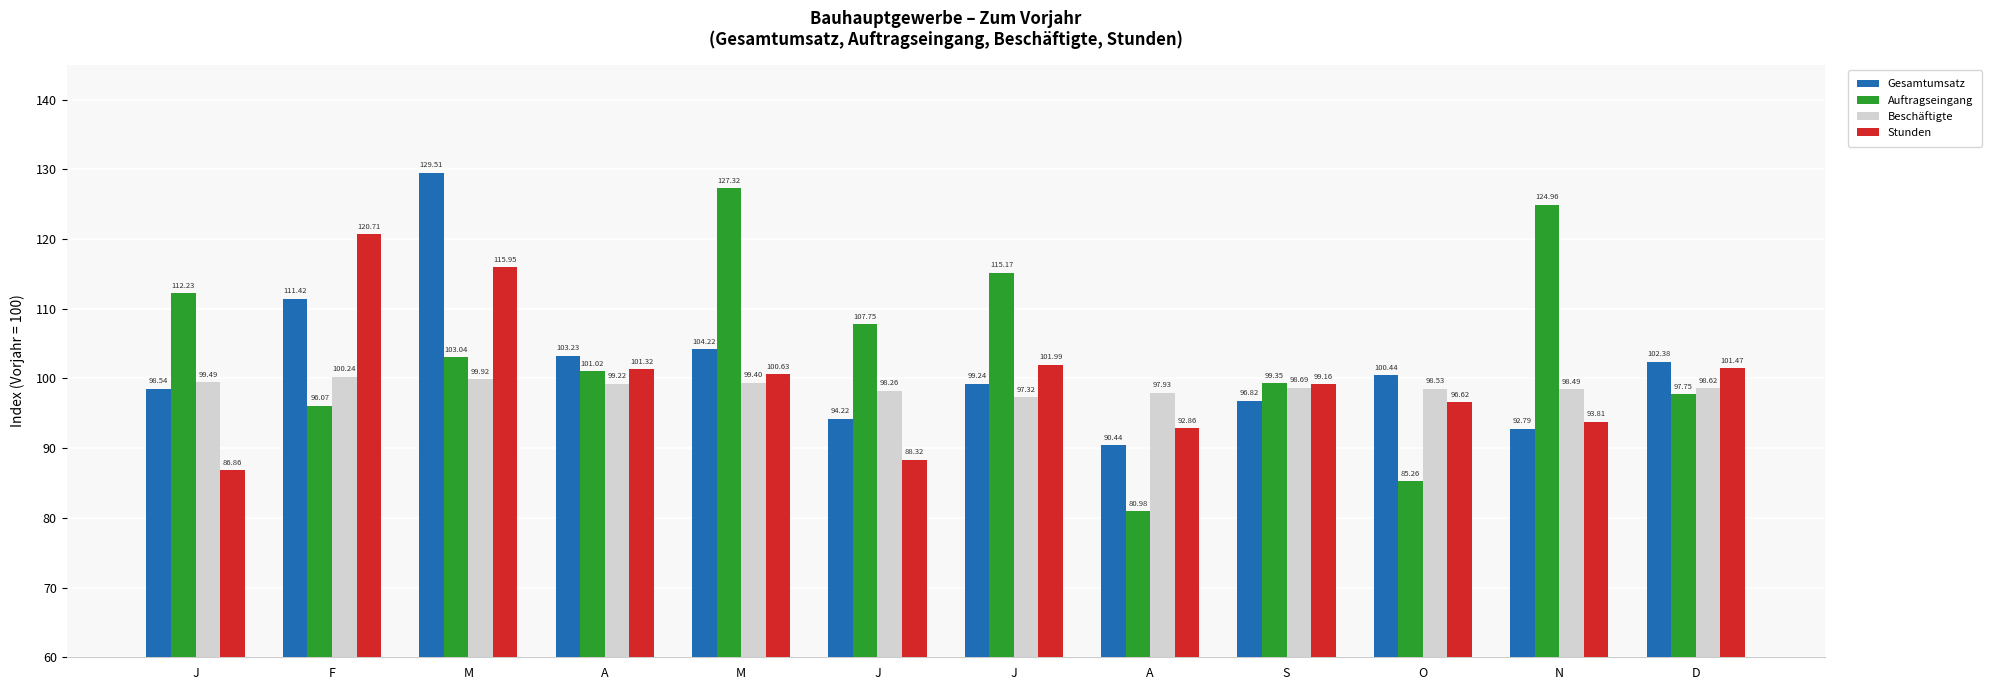

At how many categories does at least one series exceed 92?

12